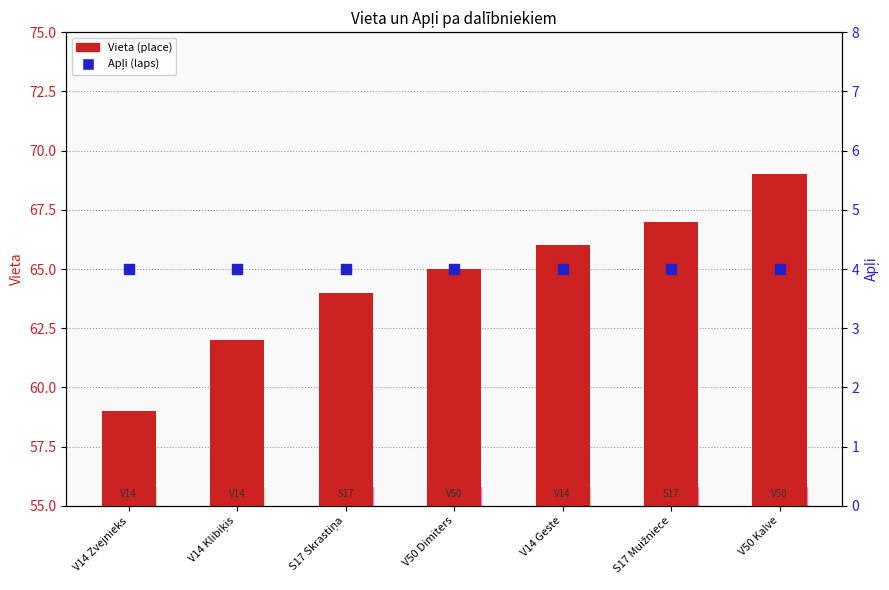

Which series contains the highest Y value?

Vieta (place)